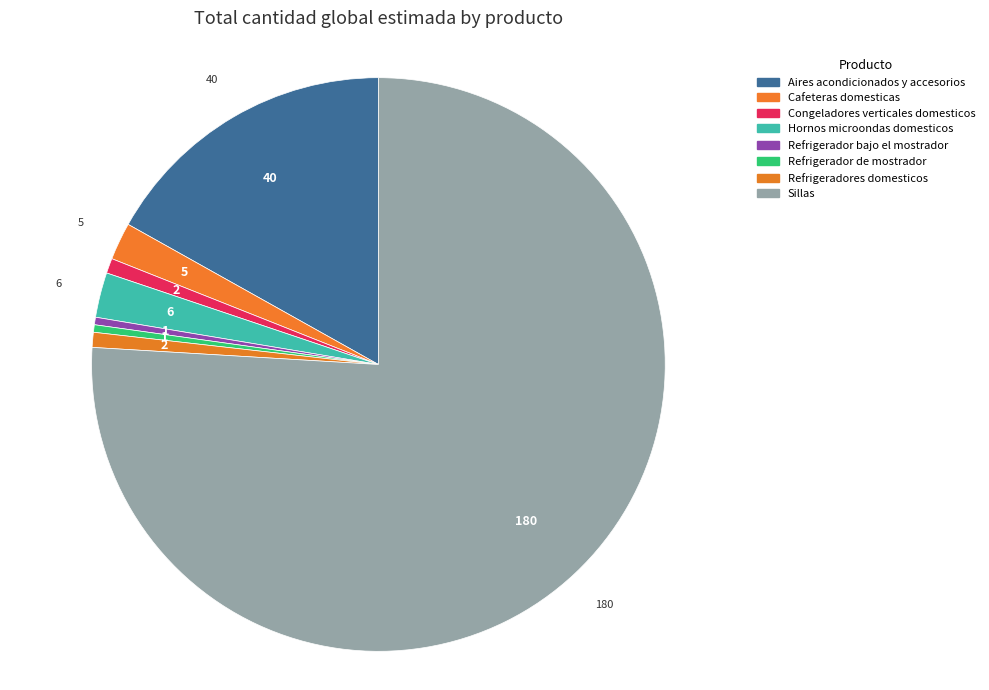

Count the number of slices in the pie.

8